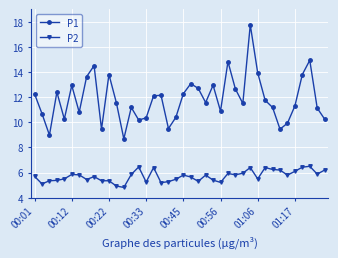

True or false: P1 has more than 1 interior local peaks.

True